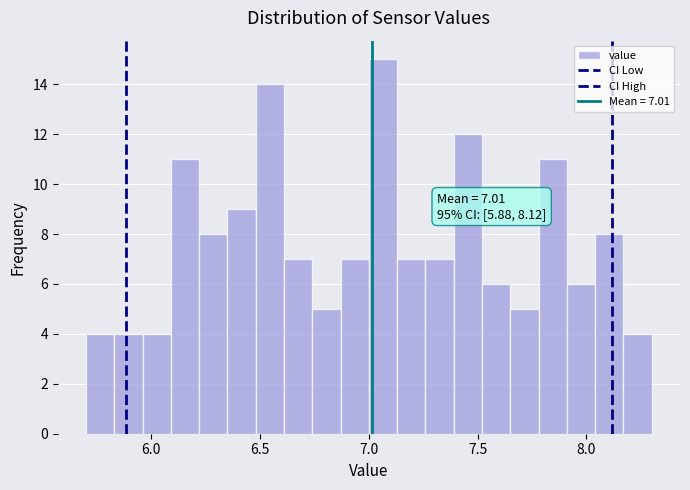

Around what value on the x-axis is the tallest bar? Give the approximate position of its centre, as read against the axis.

7.05